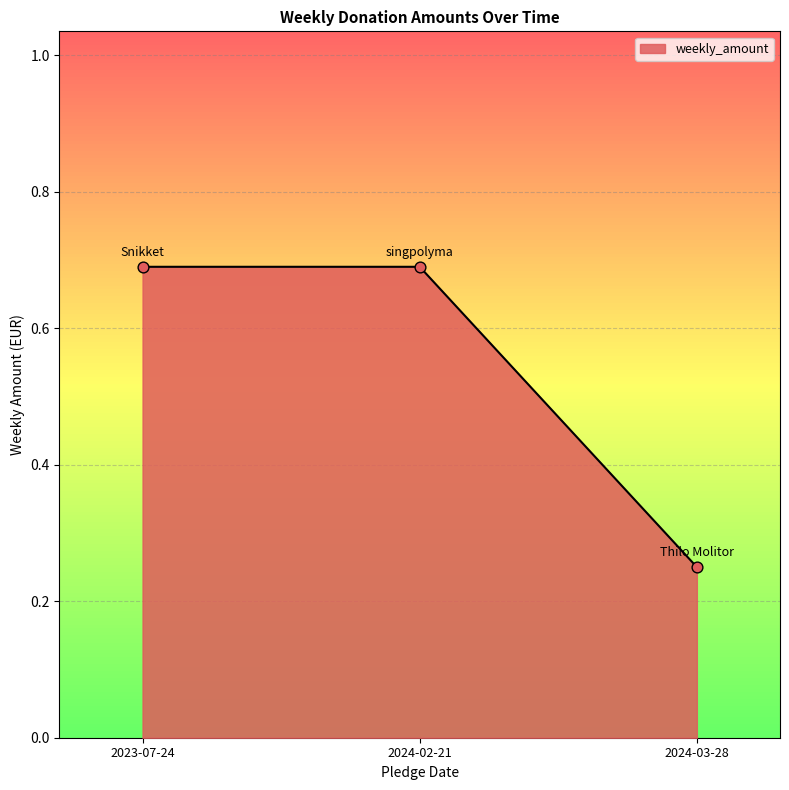

What is the change in value from 2023-07-24 to 2024-03-28?

-0.4